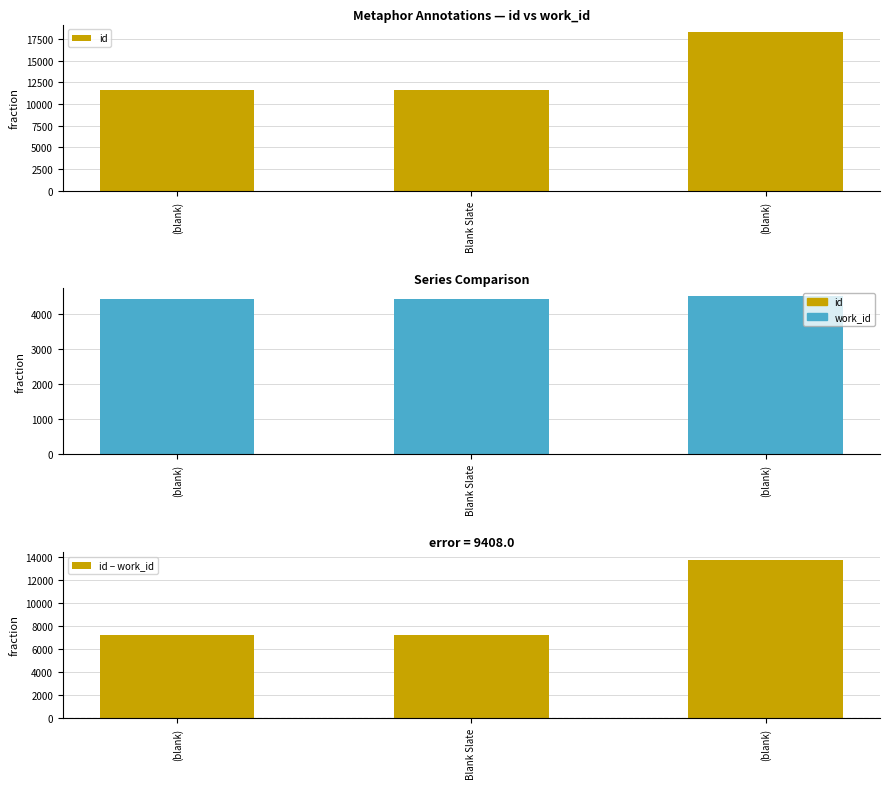

Reading left to right, list all the values displayed in this chart.

id: 11632	11637	18272
work_id: 4411	4411	4495
id − work_id: 7221	7226	13777